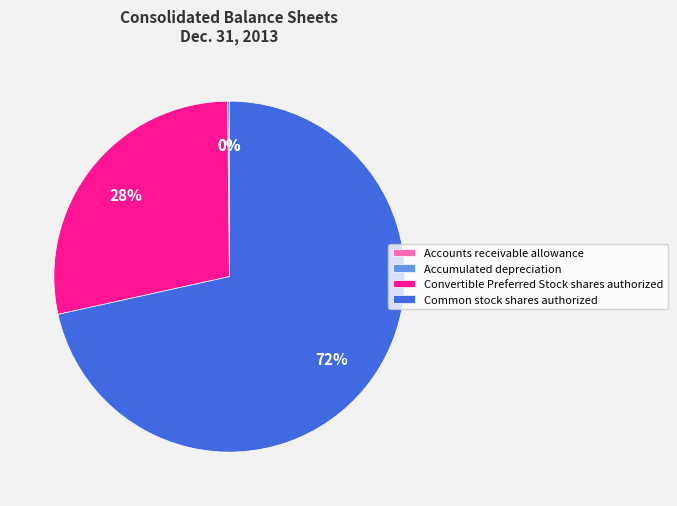

What is the largest slice in the pie chart?

Common stock shares authorized